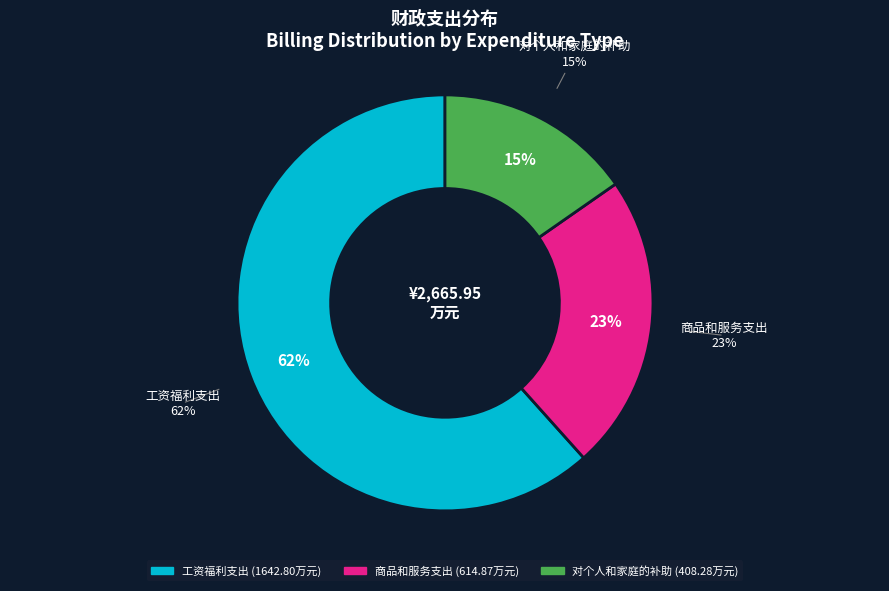

Which category has the smallest portion of the pie?

对个人和家庭的补助